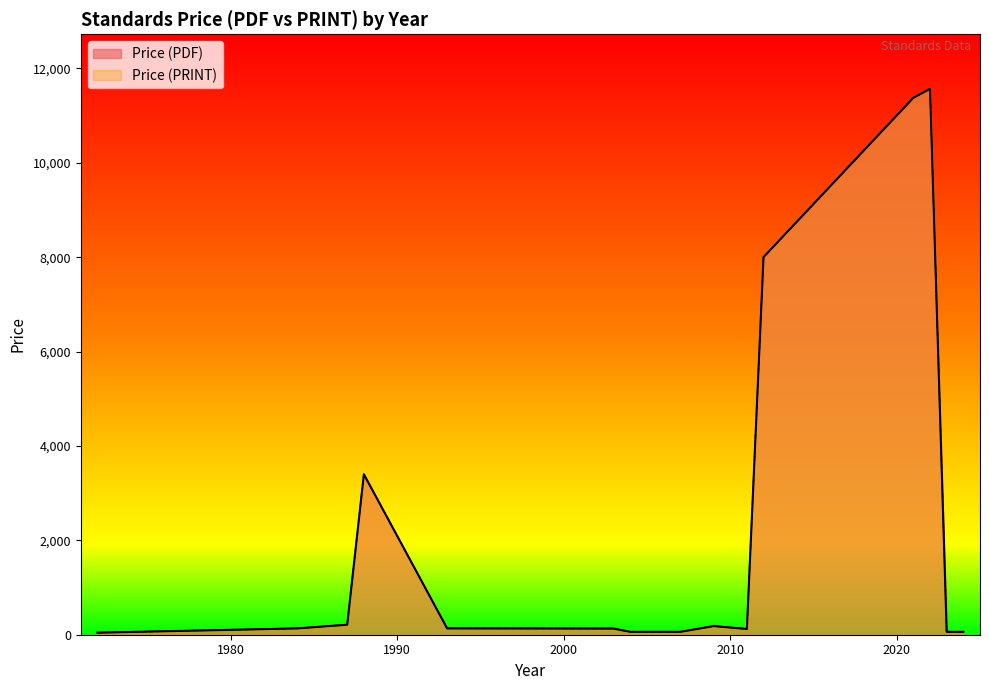

Is it true that Price (PRINT) equals 95 at 2009?

False